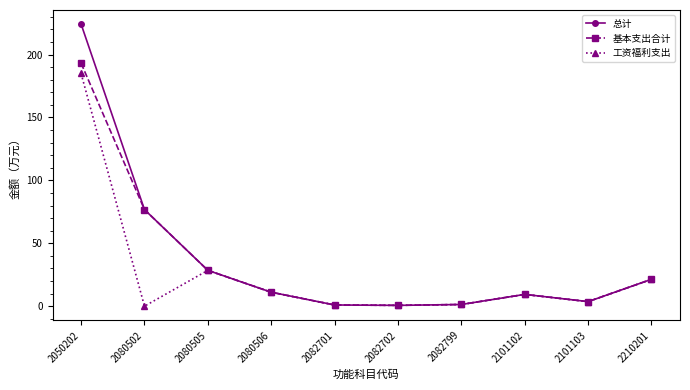

Is the value of 总计 at 2080505 greater than the value of 基本支出合计 at 2080506?

Yes